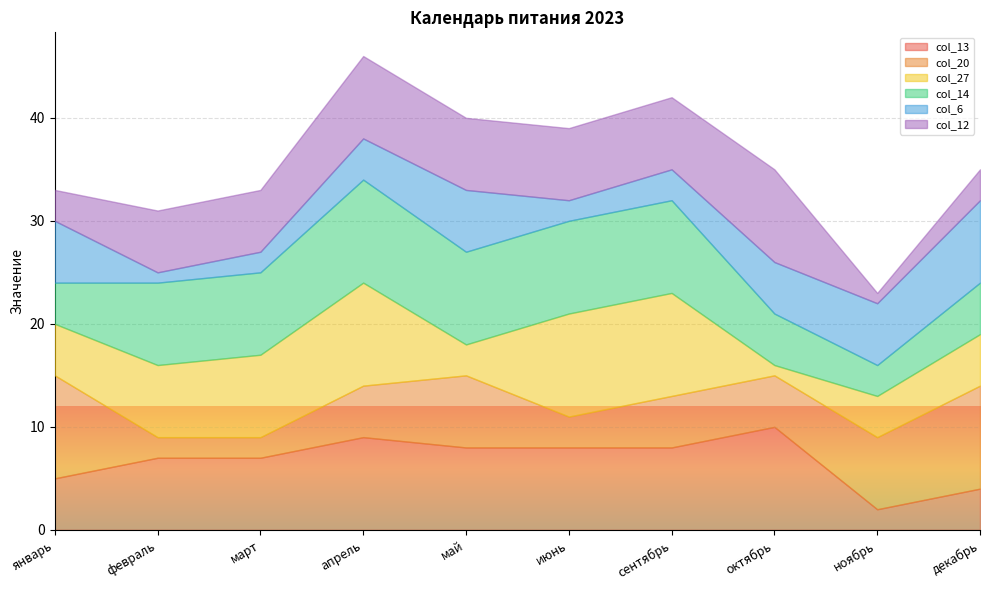

Which has a higher value, март or ноябрь?

март